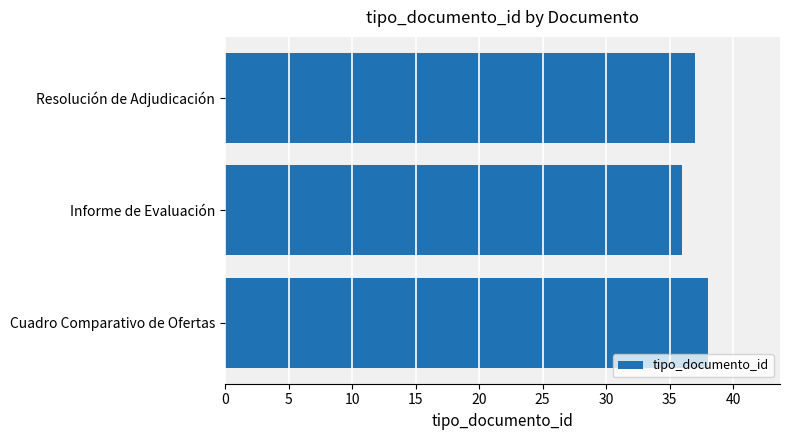

What is the sum of the values at Informe de Evaluación and Resolución de Adjudicación?

73